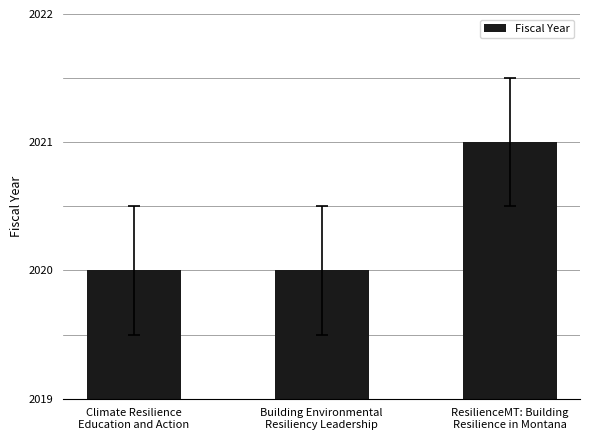

What position from the right is ResilienceMT: Building
Resilience in Montana?

1